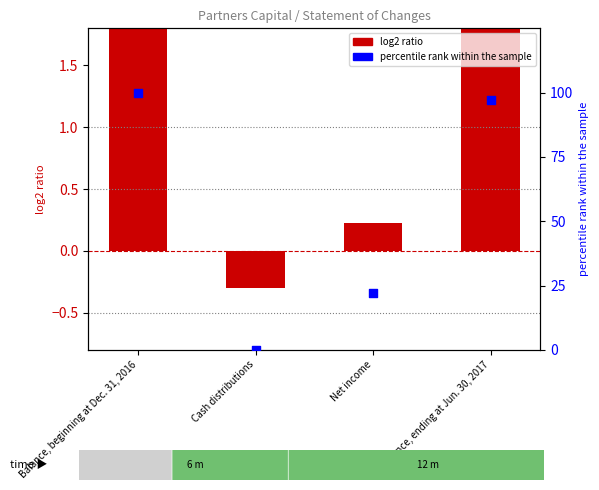

What is the total value across all series at Balance, beginning at Dec. 31, 2016?

102.1